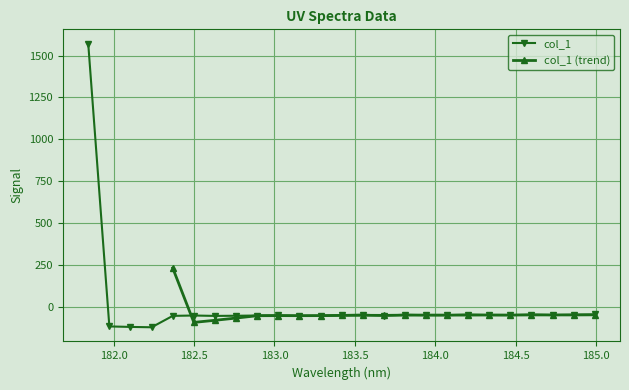

At which category does the chart reach its minimum across all series?

182.2359681898